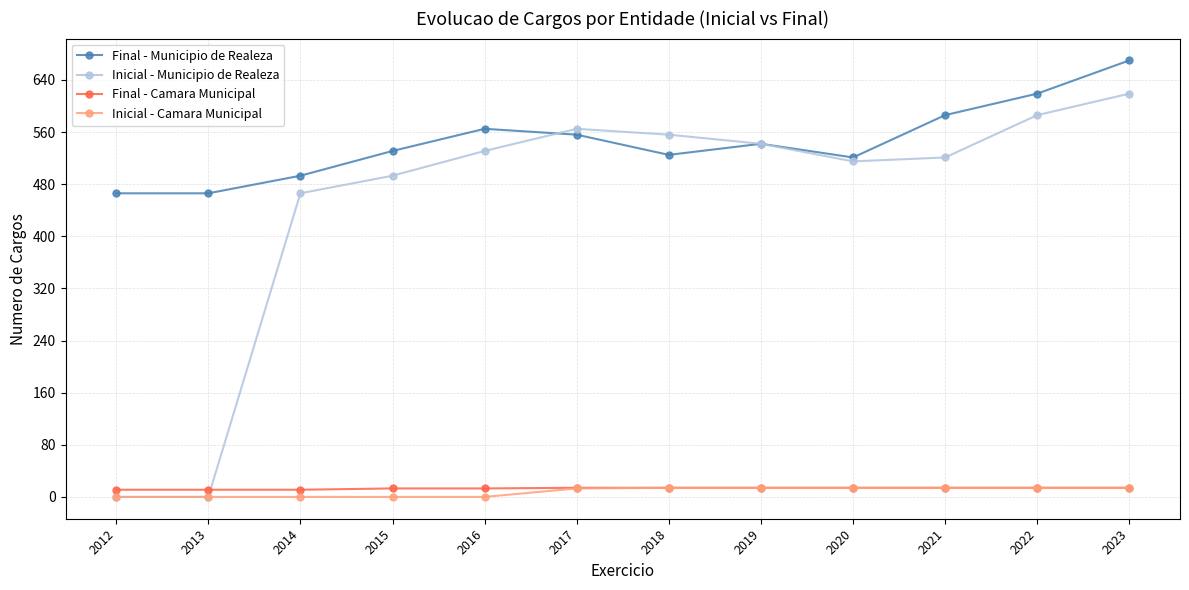

How many data points in Inicial - Municipio de Realeza are less than 531?

6